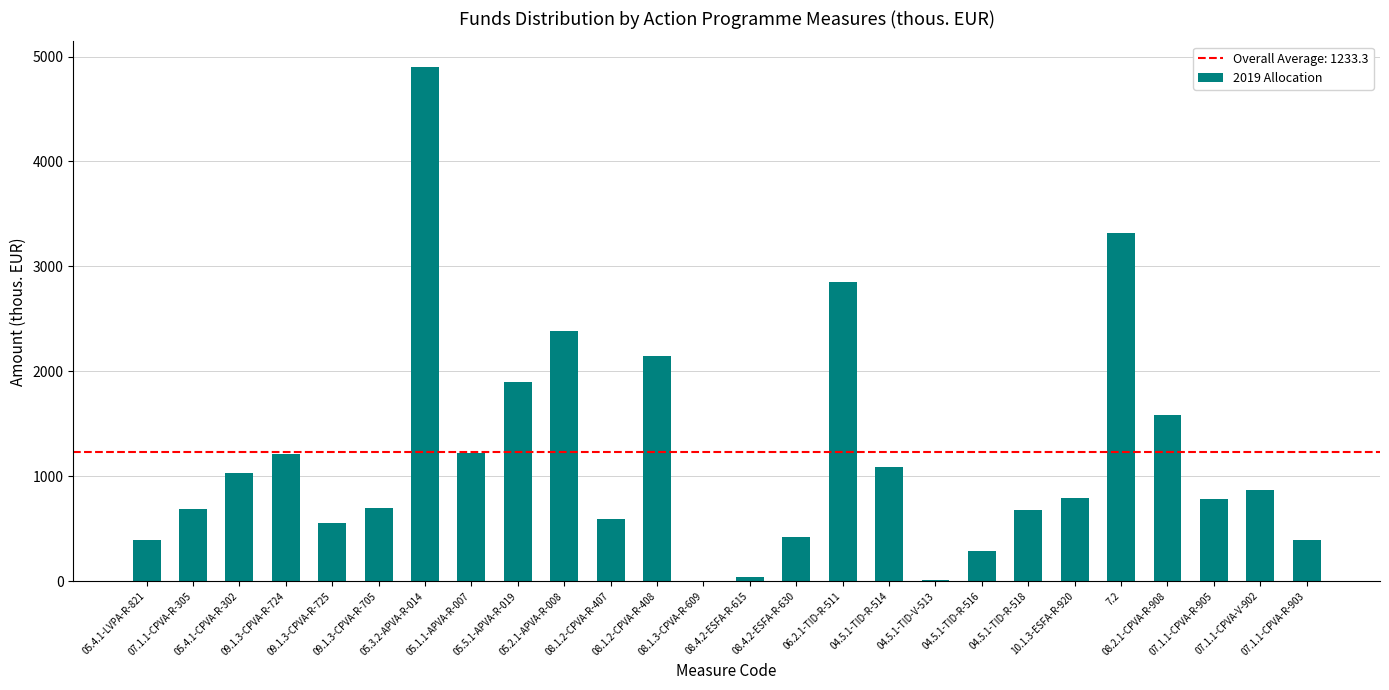

What is the greatest value displayed?

4900.0